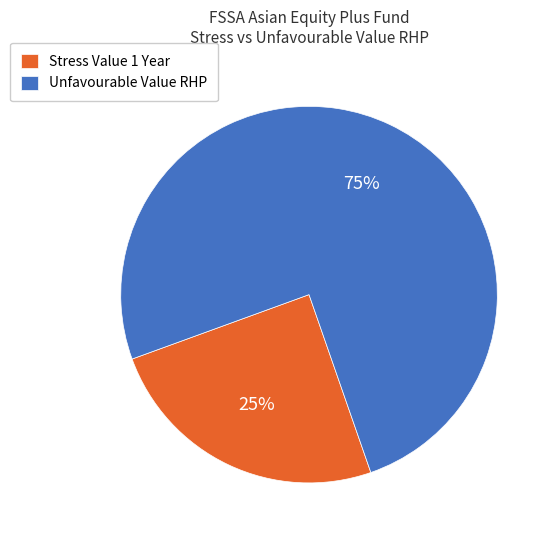

Rank the categories by value from lowest to highest.

Stress Value 1 Year, Unfavourable Value RHP